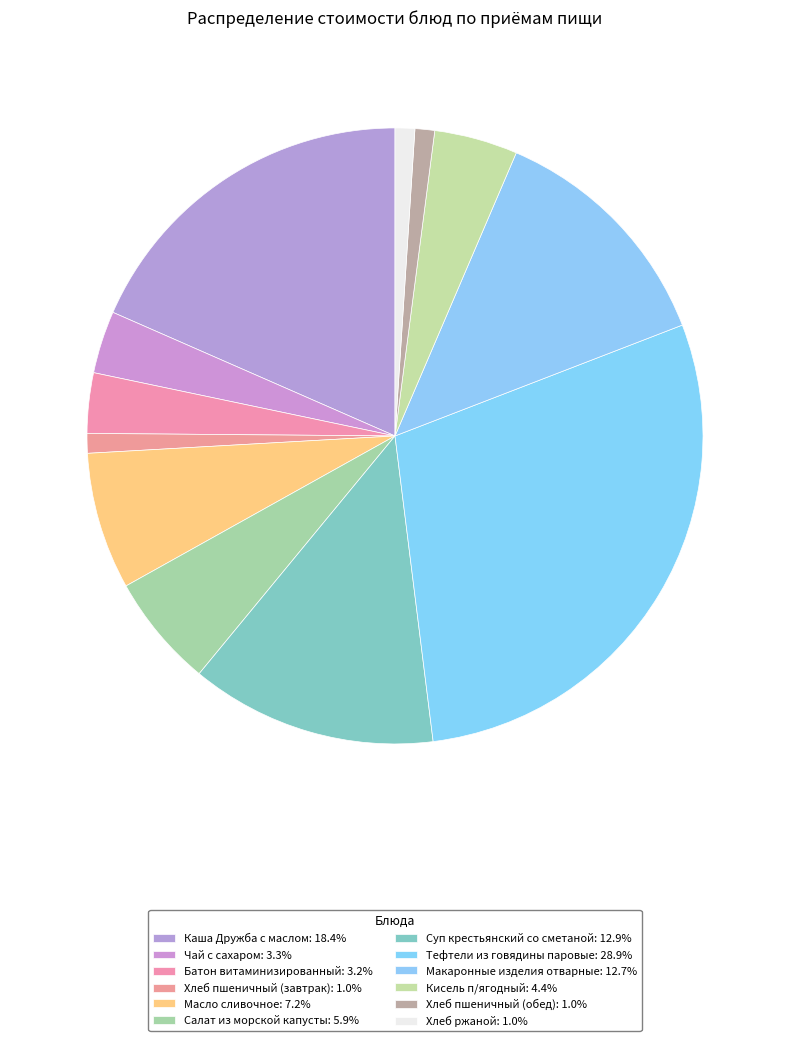

Count the number of slices in the pie.

12